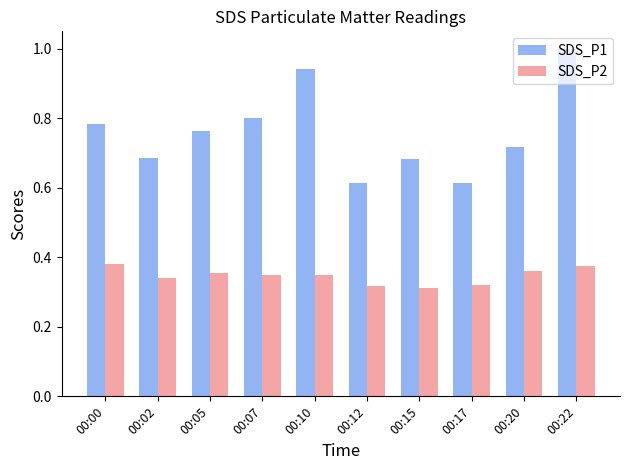

How many groups of bars are there?

10